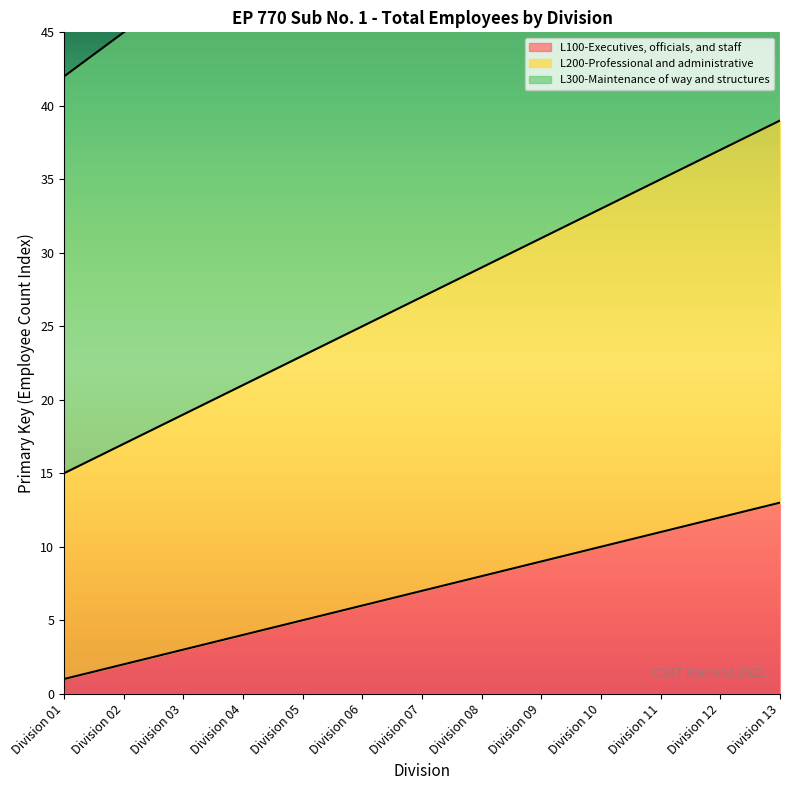

Reading left to right, extract all data points from this chart.

L100-Executives, officials, and staff: 1	2	3	4	5	6	7	8	9	10	11	12	13
L200-Professional and administrative: 15	17	19	21	23	25	27	29	31	33	35	37	39
L300-Maintenance of way and structures: 42	45	48	51	54	57	60	63	66	69	72	75	78